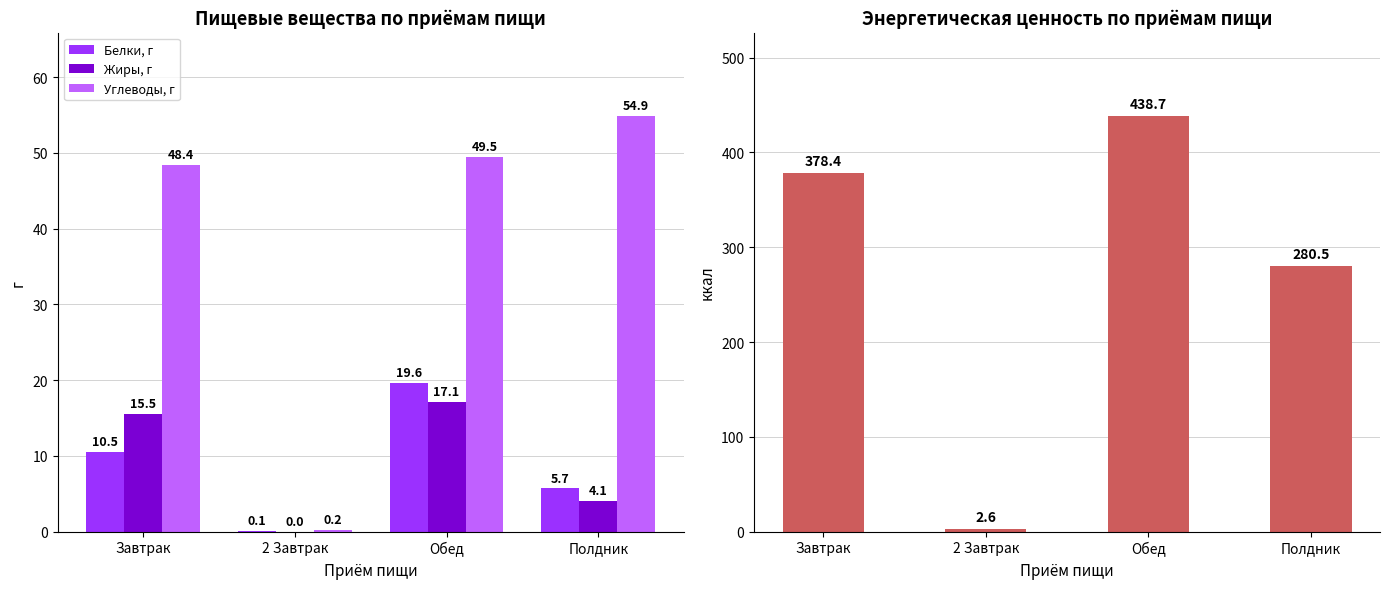

The value of Энергетическая ценность, ккал at Обед is 438.7. True or false?

True